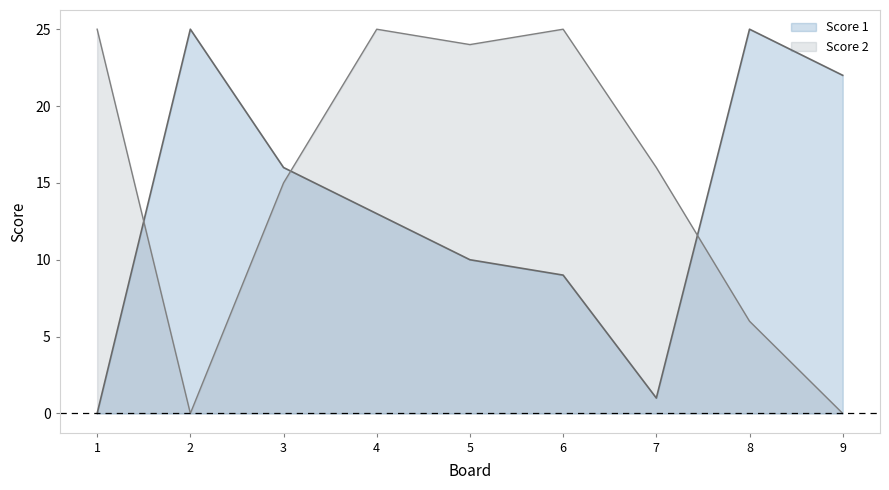

At which label is Score 2 closest to 12?

3